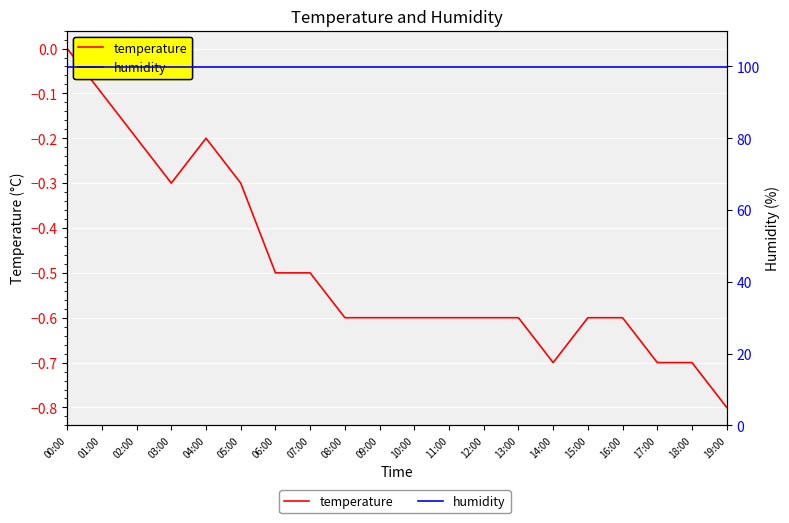

Read the temperature value at 11:00.

-0.6